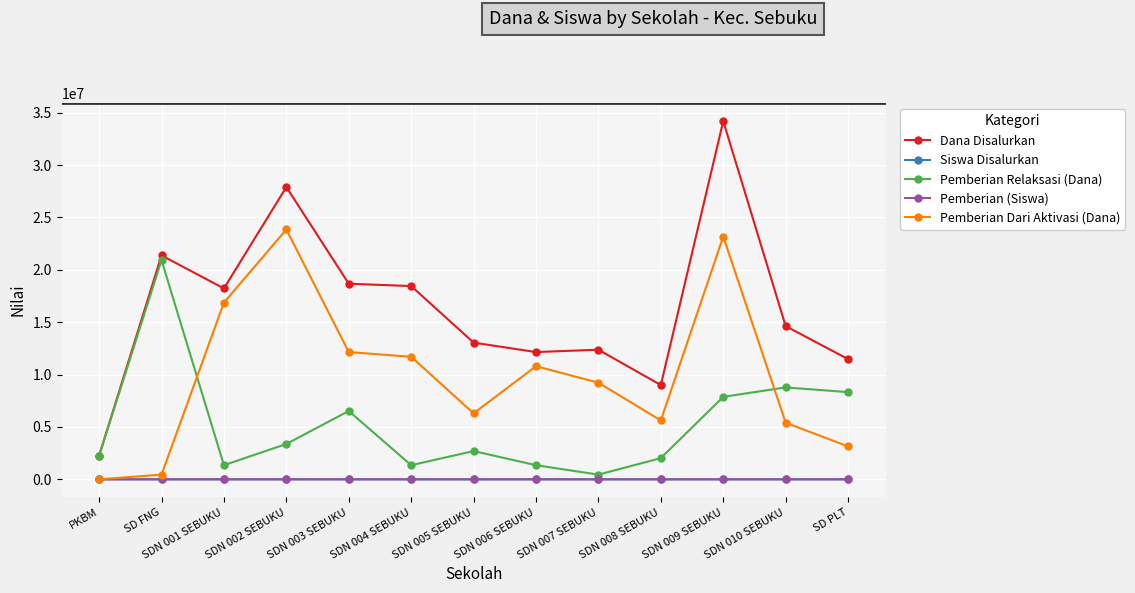

What is the average value of the Dana Disalurkan series?

16442308